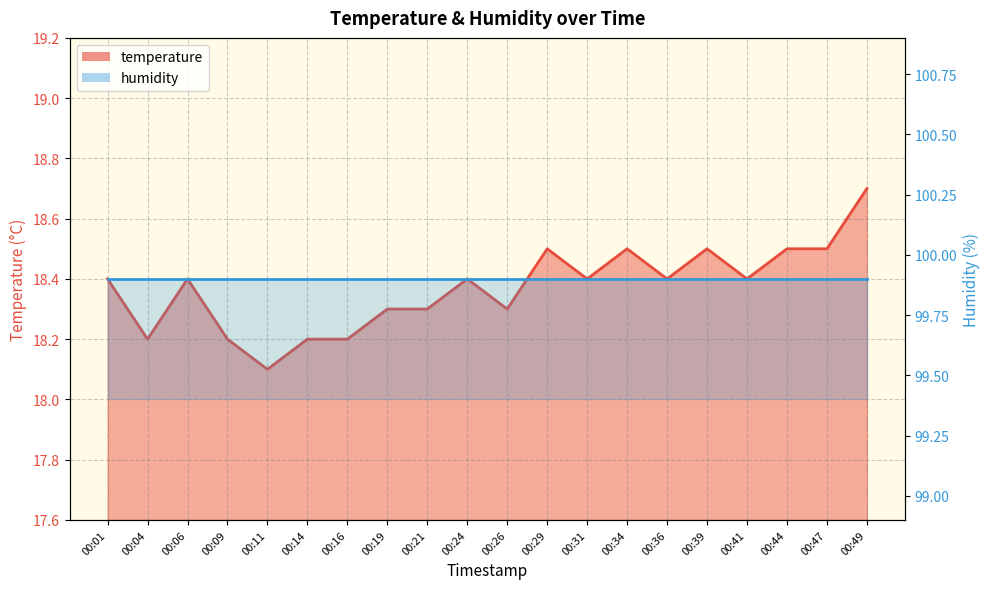

Rank the categories by value from highest to lowest.

00:49, 00:29, 00:34, 00:39, 00:44, 00:47, 00:01, 00:06, 00:24, 00:31, 00:36, 00:41, 00:19, 00:21, 00:26, 00:04, 00:09, 00:14, 00:16, 00:11